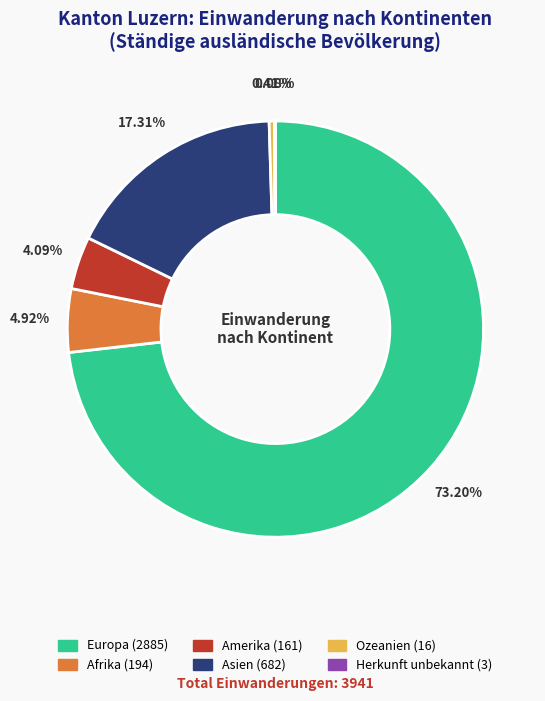

What portion of the pie excludes Amerika?

95.9%